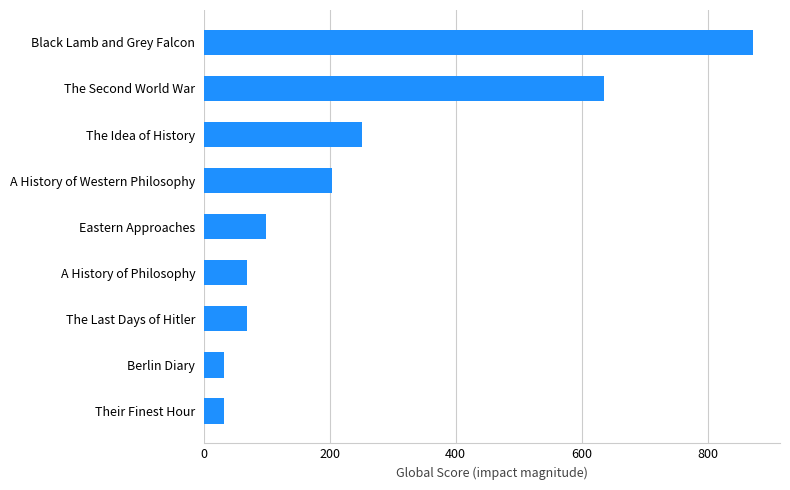

What is the change in value from A History of Western Philosophy to Berlin Diary?

-171